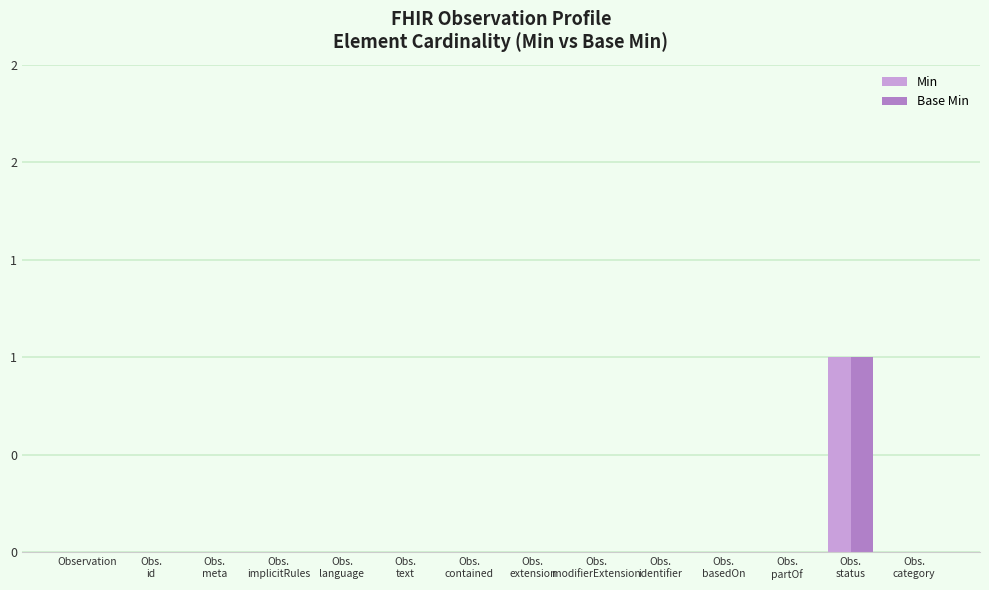

Which category has the lowest value in the Min series?

Observation